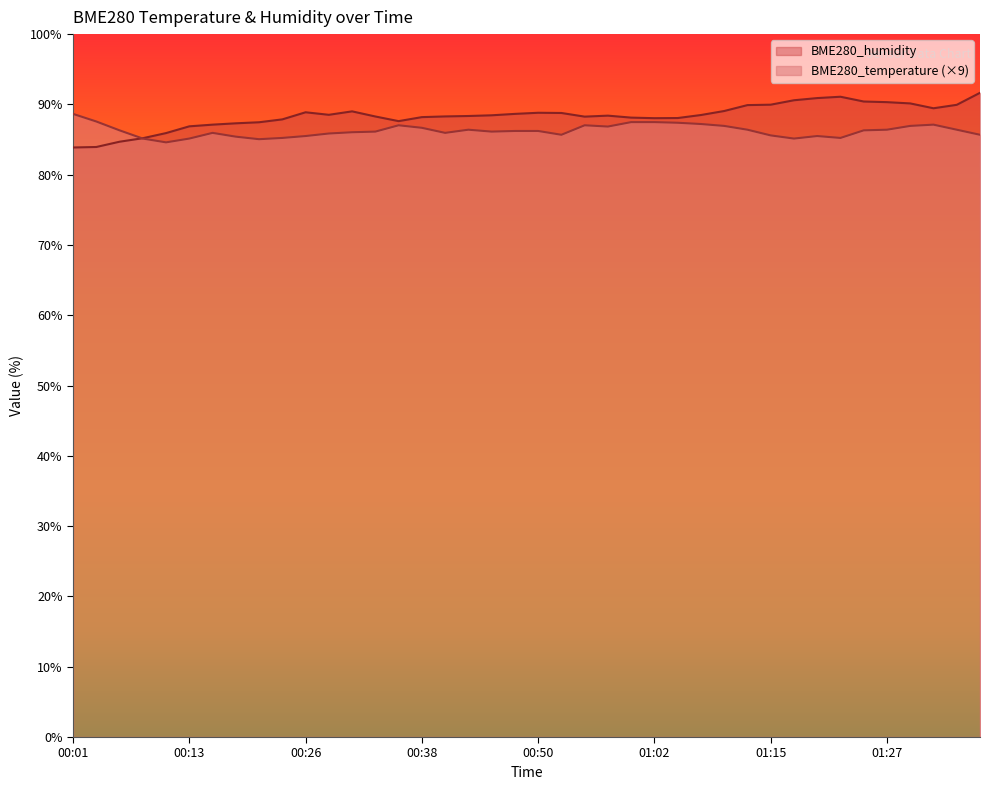

Reading right to left, transcribe all the data shown in this chart.

BME280_temperature: 85.7	86.4	87.1	86.9	86.4	86.3	85.2	85.5	85.1	85.6	86.4	86.9	87.2	87.4	87.5	87.5	86.9	87.0	85.7	86.2	86.2	86.1	86.4	86.0	86.7	87.0	86.1	86.0	85.9	85.5	85.2	85.0	85.4	86.0	85.1	84.6	85.1	86.3	87.6	88.6
BME280_humidity: 91.7	89.9	89.5	90.1	90.3	90.4	91.1	90.9	90.6	90.0	89.9	89.1	88.5	88.1	88.0	88.1	88.4	88.3	88.8	88.8	88.7	88.5	88.3	88.3	88.2	87.6	88.3	89.0	88.5	88.9	87.9	87.5	87.3	87.1	86.9	85.9	85.2	84.7	83.9	83.9